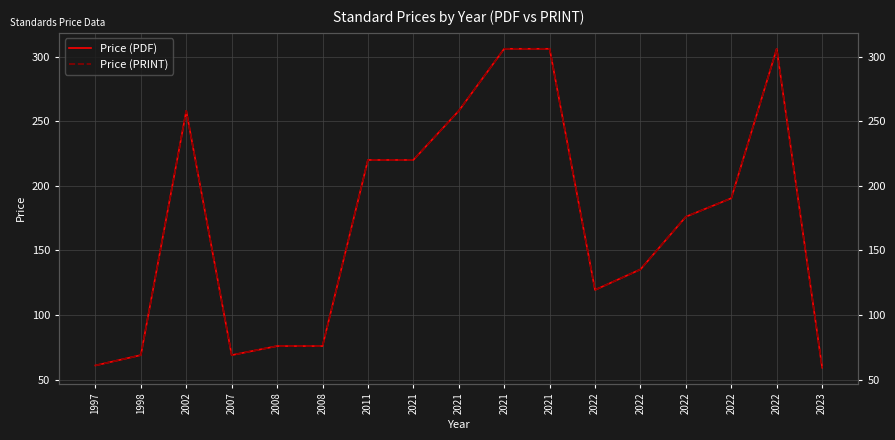

How many lines are shown in the chart?

2